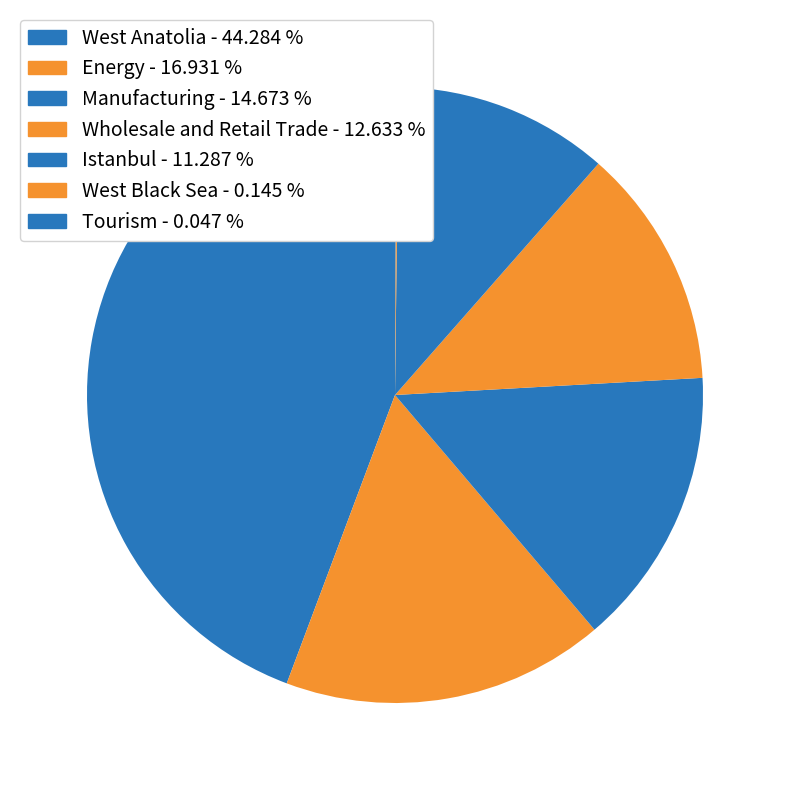

How much of the chart is everything except Istanbul?

88.7%